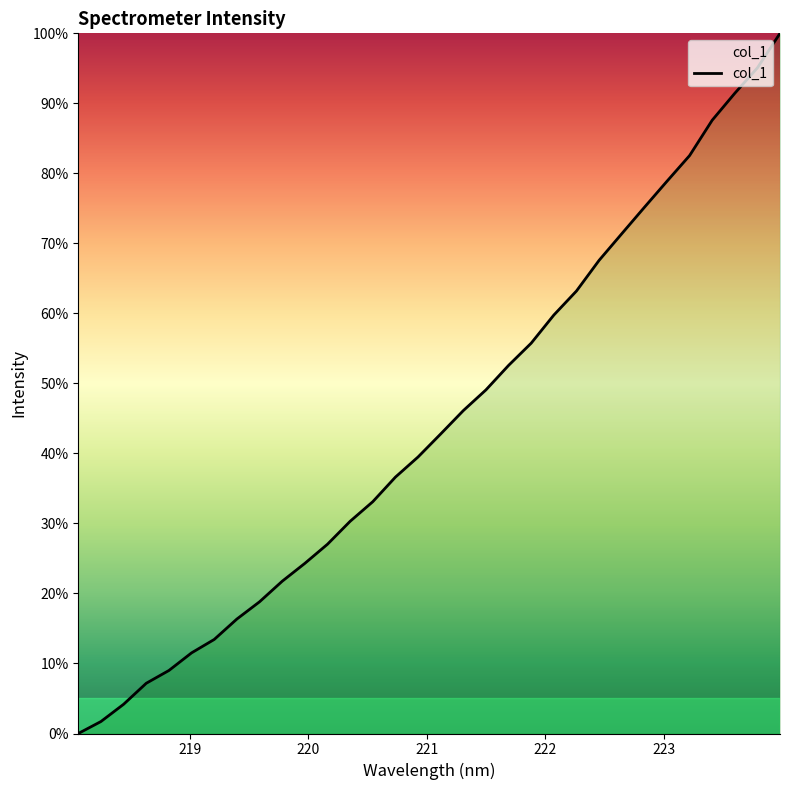

What is the difference between the maximum and minimum values?

100.0